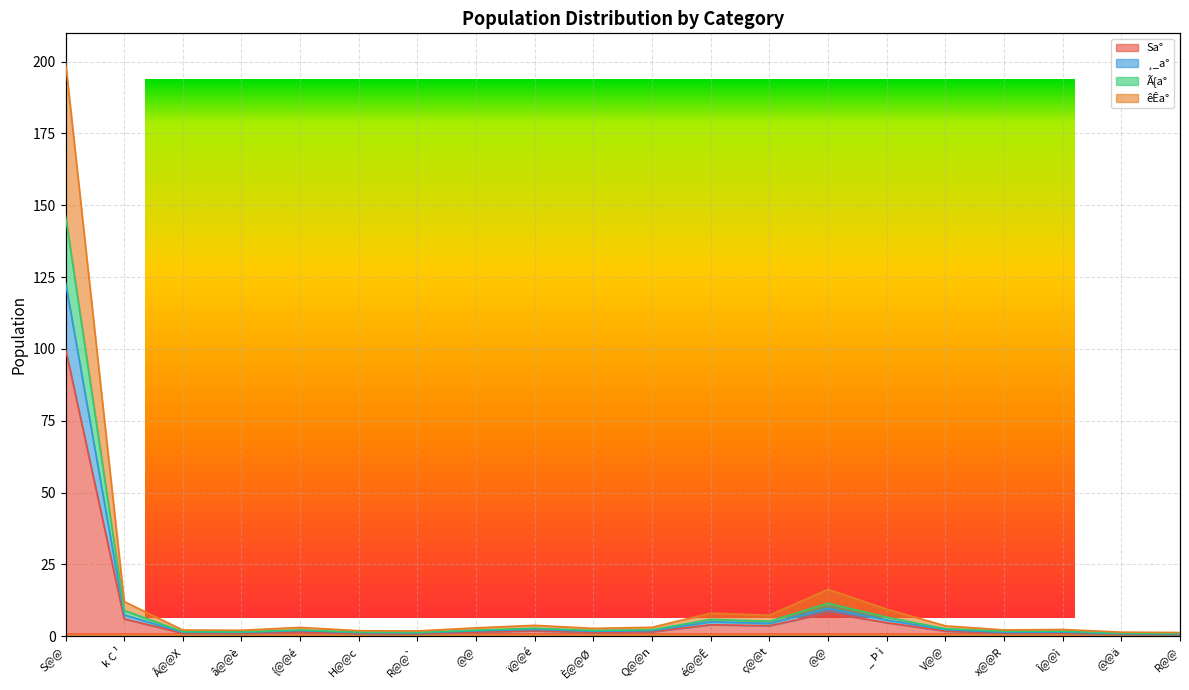

How many data points does each series have?

20